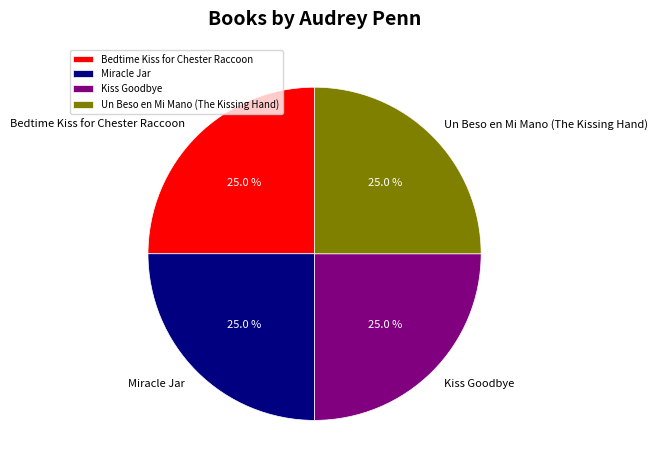

True or false: Un Beso en Mi Mano (The Kissing Hand) accounts for 33% of the total.

False